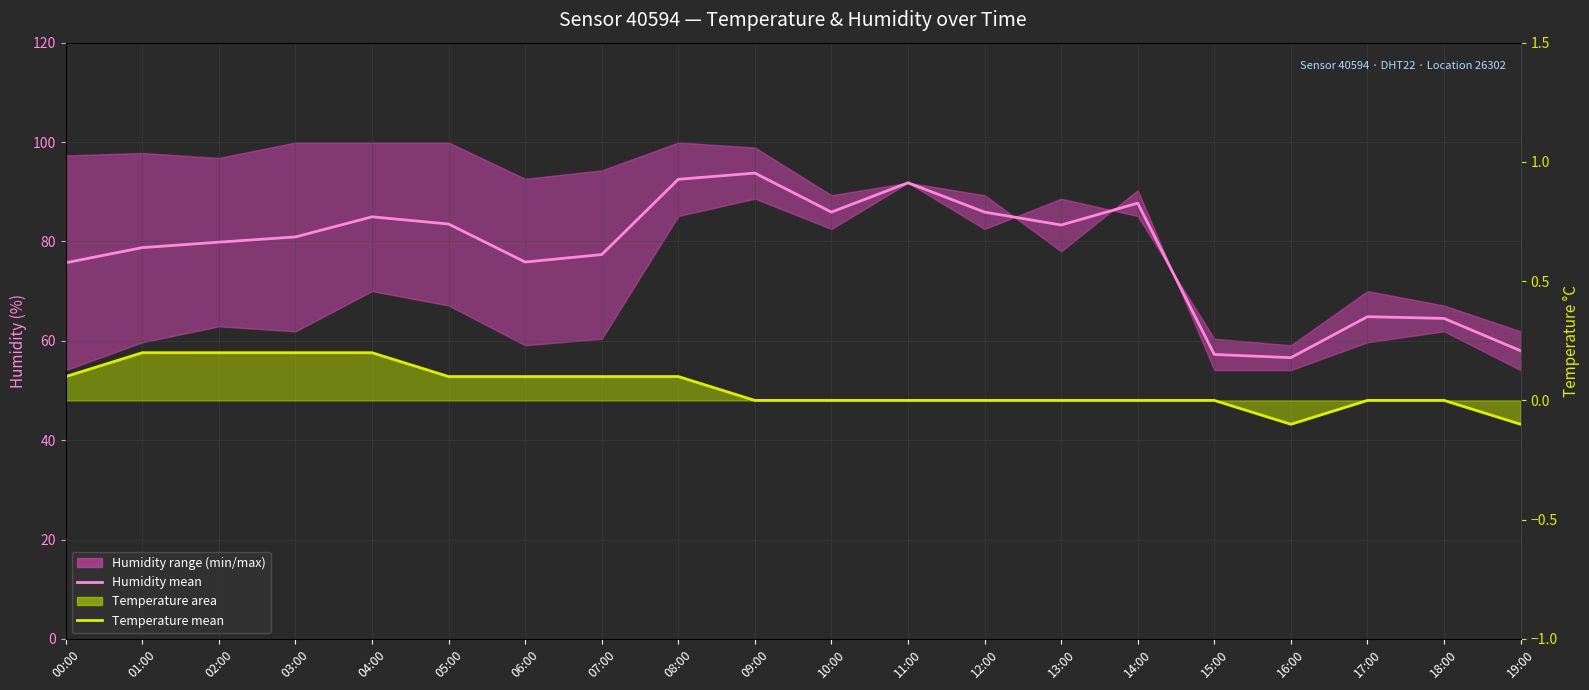

True or false: Humidity mean and Temperature mean cross at least once.

False